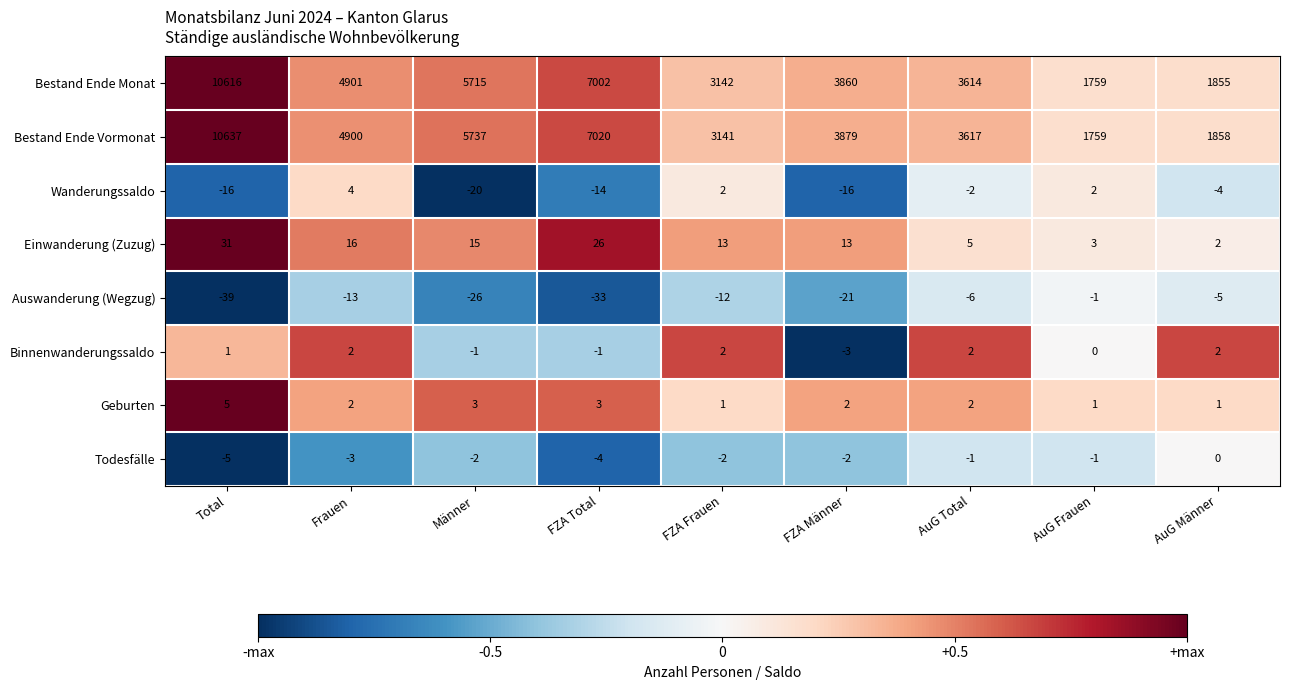

How many values in Binnenwanderungssaldo are below zero?

3